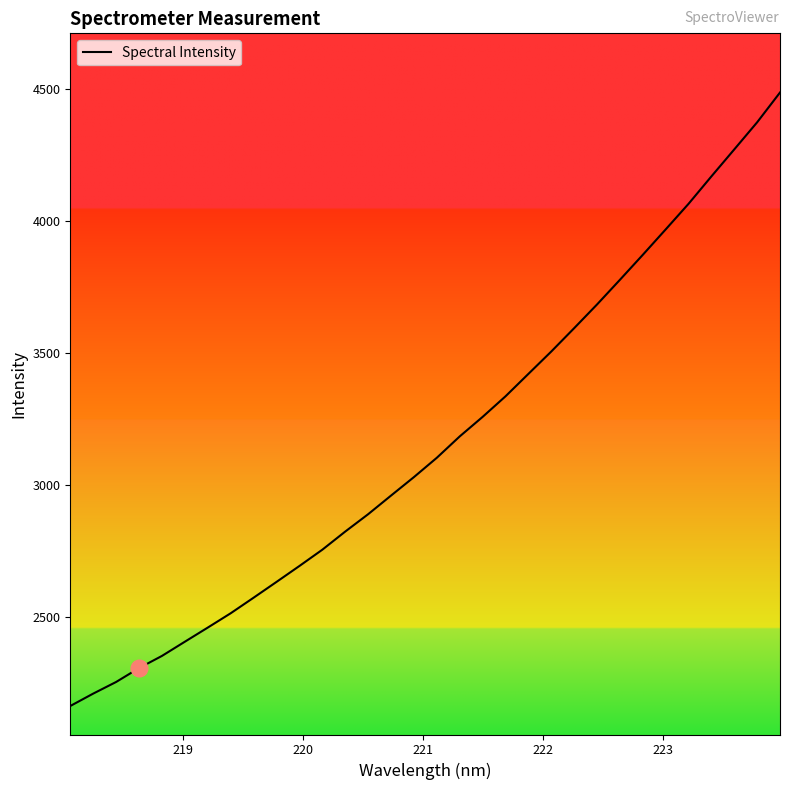

What is the difference between the maximum and minimum values?

2326.3